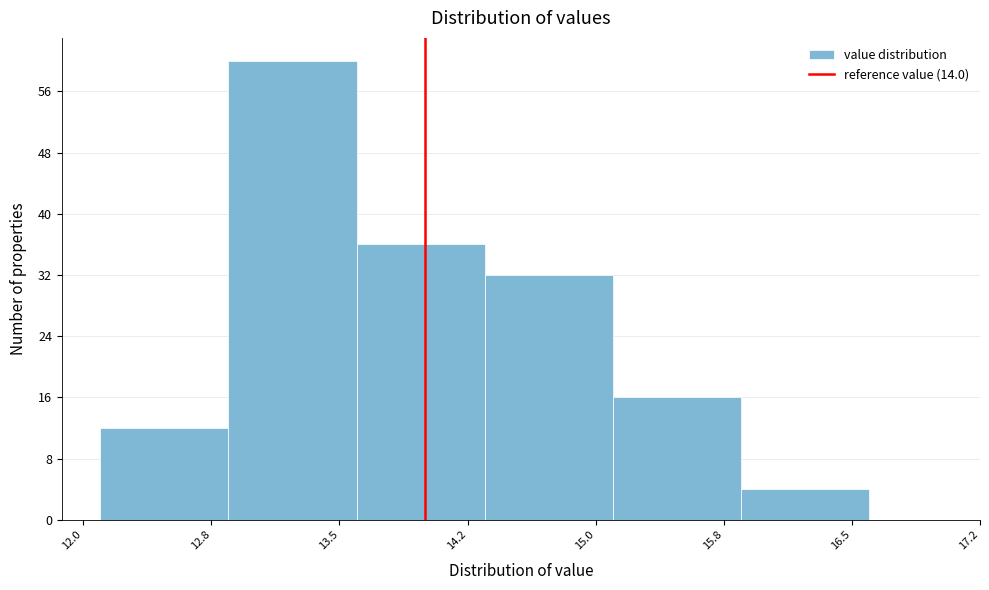

Reading left to right, list every bar in this chart as the range it spans on the x-axis followed by its height. Neither the bar edges nor the heights are printed on the chart, so give them approximately, as read against the axes.

12.10 to 12.85: 12
12.85 to 13.60: 60
13.60 to 14.35: 36
14.35 to 15.10: 32
15.10 to 15.85: 16
15.85 to 16.60: 4